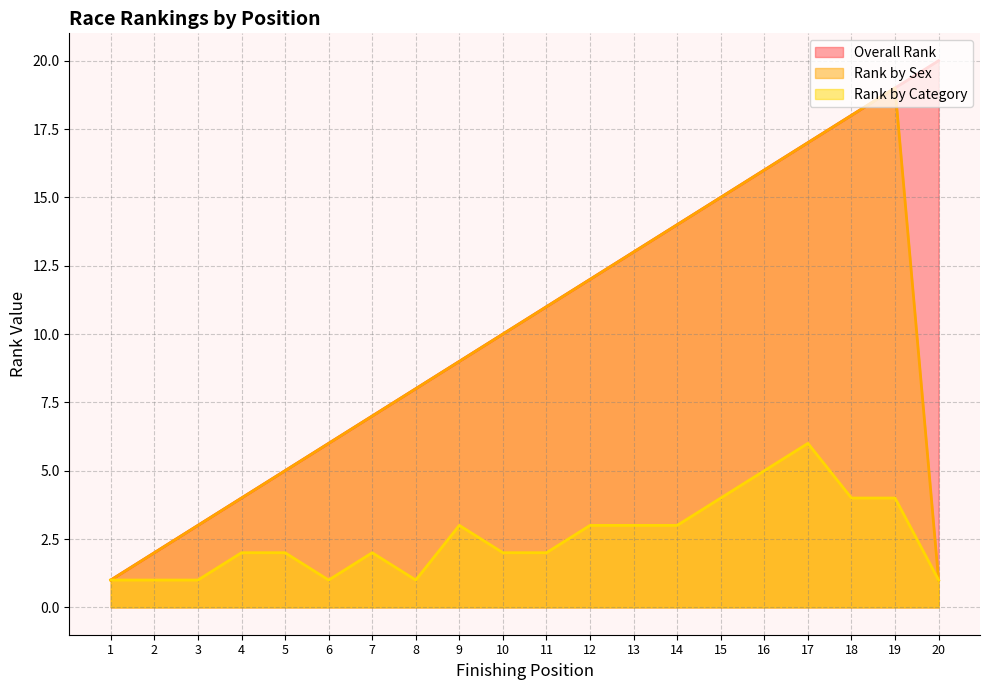

True or false: Rank by Category and Overall Rank intersect in this chart.

False